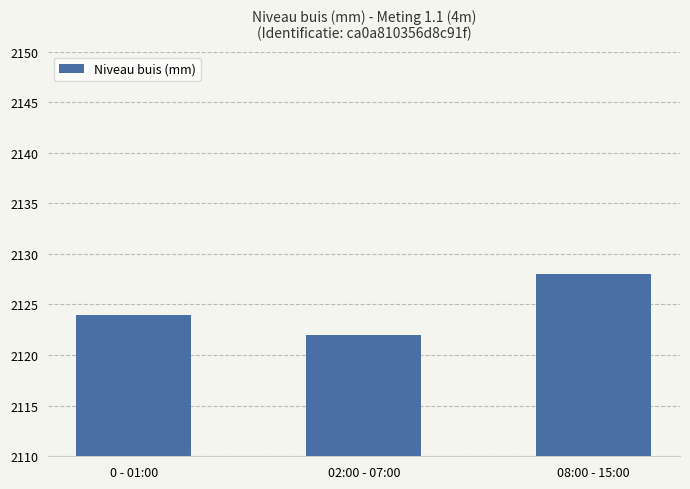

Where is the data nearest to the value 2125?

0 - 01:00